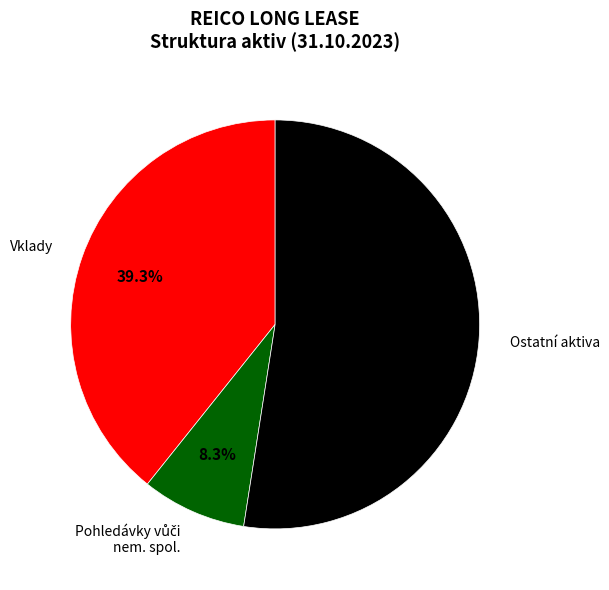

To the nearest percent, what is the difference between the largest and smallest slice percentages?

44%